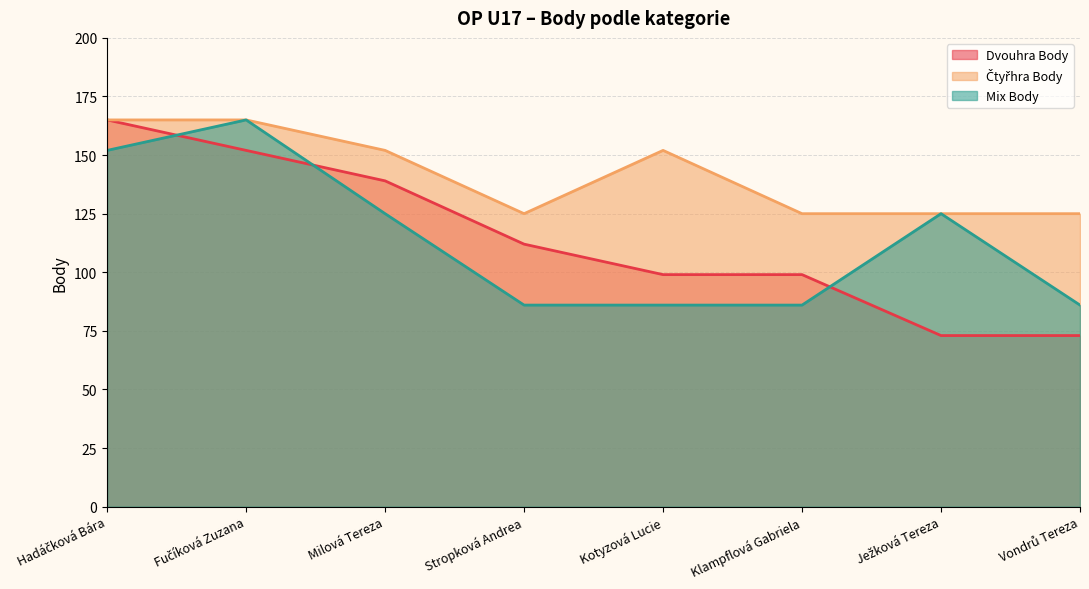

At how many categories does at least one series exceed 92?

8